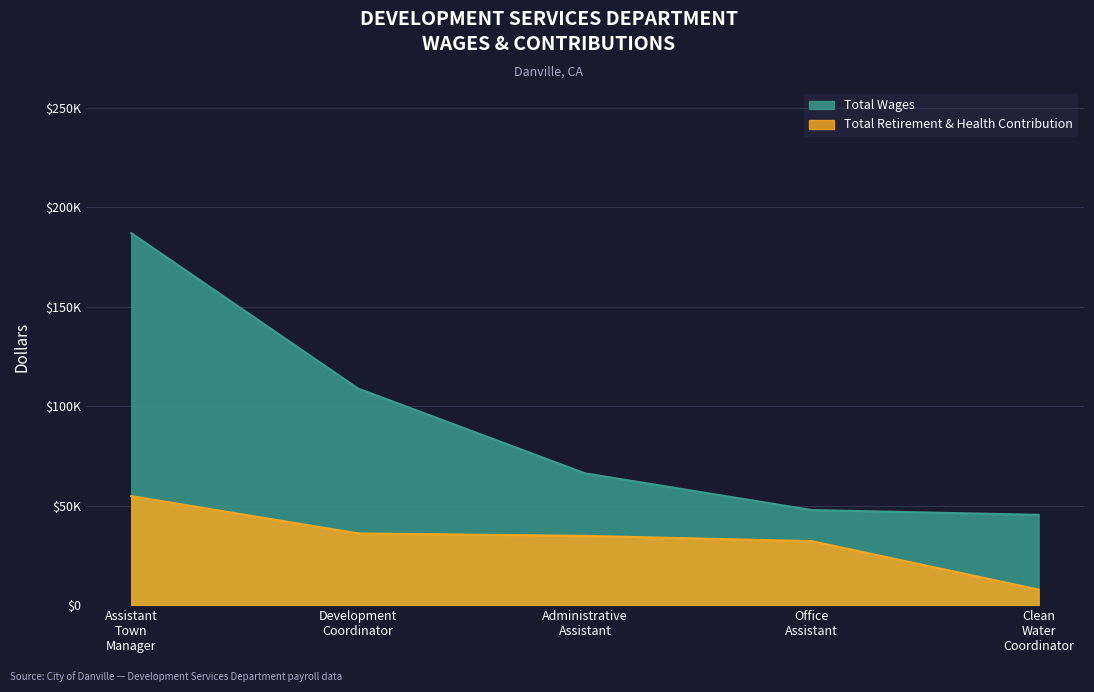

What is the label of the 5th point from the right?

Assistant Town Manager